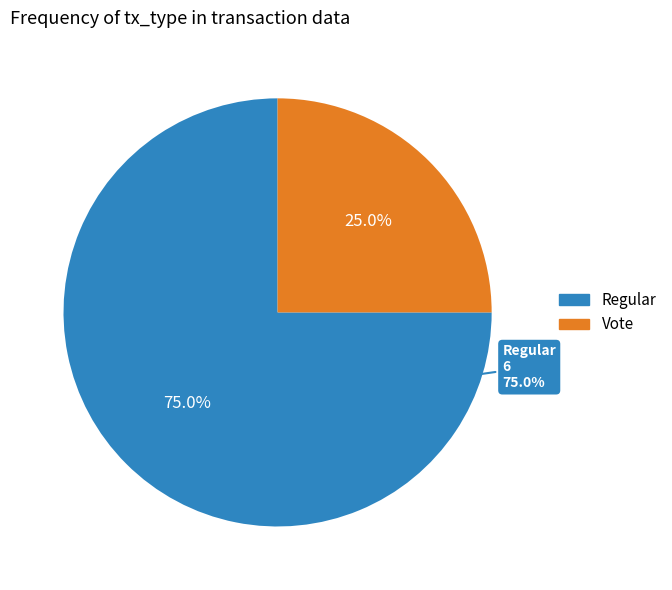

Combined, what portion of the pie is Regular and Vote?

100.0%